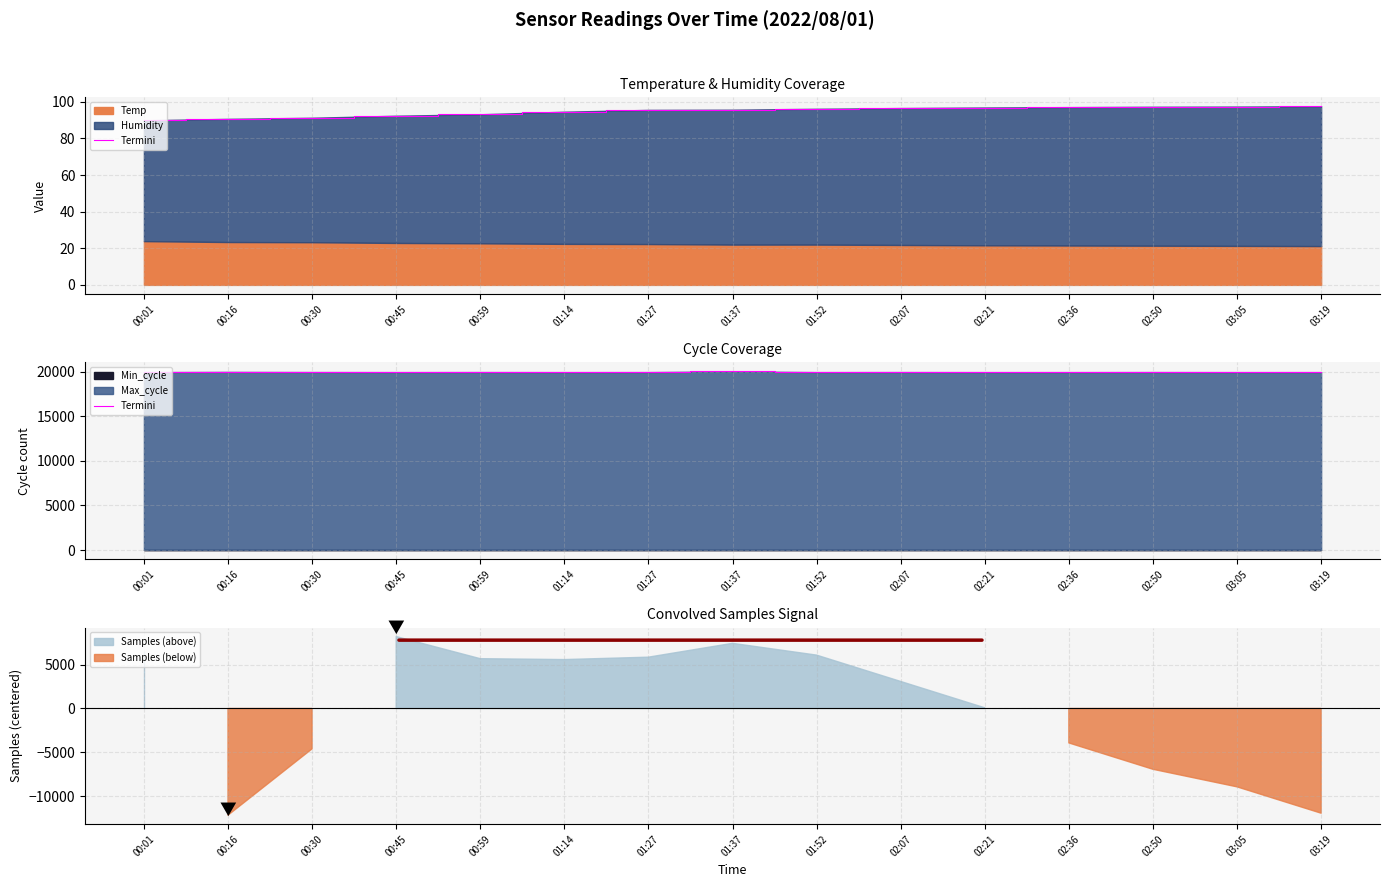

What is the average value?

19951